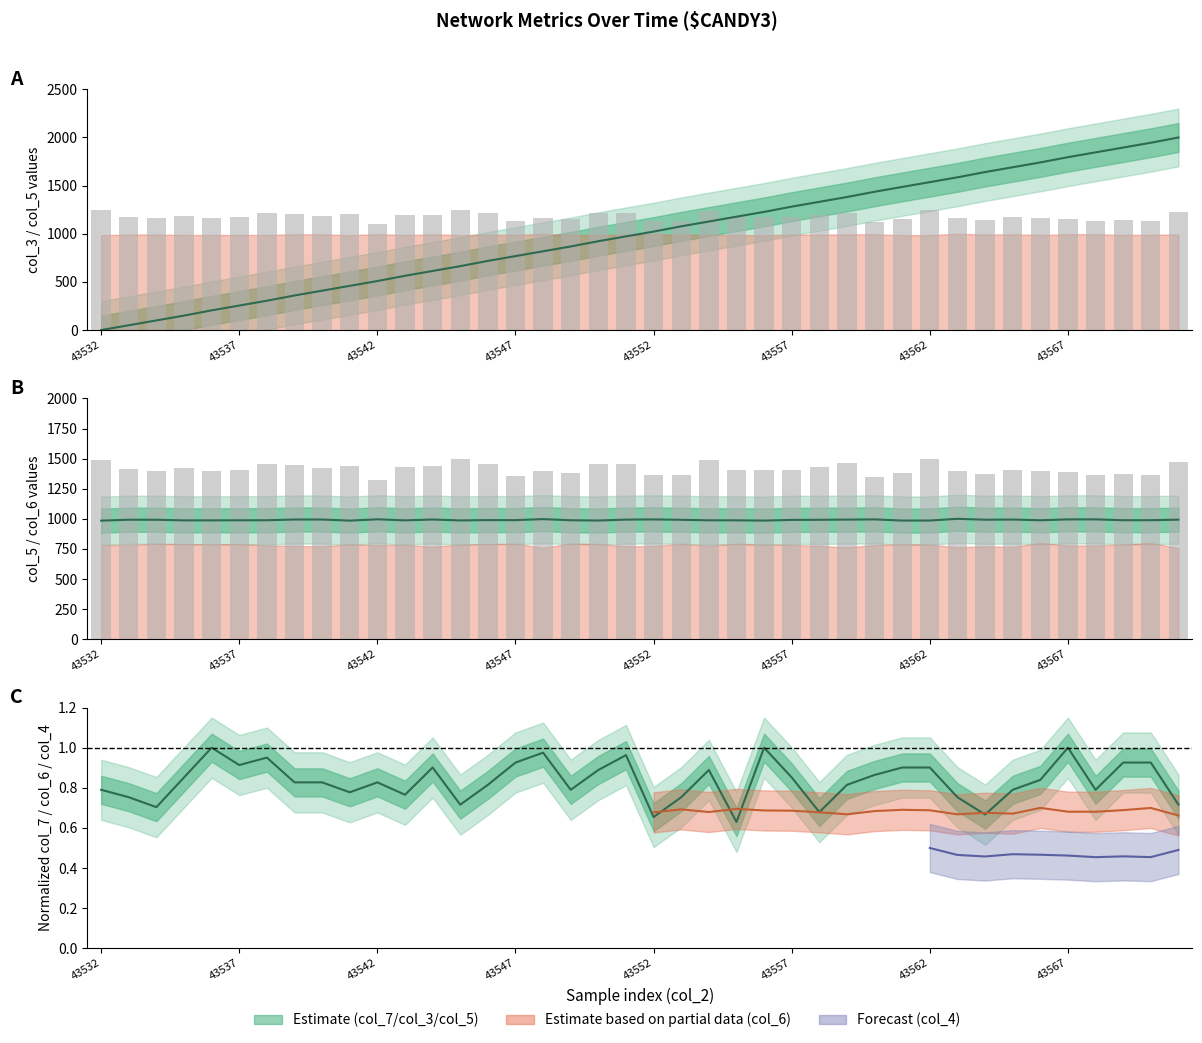

Reading left to right, extract all data points from this chart.

col_3: 0.0	50.0	100.0	150.0	204.5	254.5	304.5	359.1	409.1	459.1	509.1	563.6	613.6	663.6	718.2	768.2	818.2	868.2	922.7	972.7	1022.7	1077.3	1127.3	1177.3	1227.3	1281.8	1331.8	1381.8	1436.4	1486.4	1536.4	1586.4	1640.9	1690.9	1740.9	1795.5	1845.5	1895.5	1945.5	2000.0
col_4: 1243.1	1176.3	1162.4	1184.1	1163.3	1174.6	1215.3	1203.2	1188.5	1201.5	1100.0	1192.8	1198.9	1249.1	1212.7	1133.0	1165.0	1153.8	1215.3	1215.3	1137.3	1135.6	1238.7	1171.1	1172.0	1172.0	1191.1	1217.1	1126.0	1153.8	1250.0	1163.3	1144.2	1172.9	1165.9	1155.5	1135.6	1146.0	1136.4	1225.7
col_5: 984.7	992.4	992.2	987.0	987.4	987.8	988.3	994.3	994.2	985.0	996.0	987.2	994.1	986.6	989.5	989.1	997.4	988.1	985.9	993.4	995.0	991.9	987.6	987.6	985.3	991.0	991.8	993.6	995.2	985.6	985.8	1000.0	992.6	994.1	987.9	995.3	995.4	988.4	988.8	992.9
col_7: 0.8	0.8	0.7	0.9	1.0	0.9	1.0	0.8	0.8	0.8	0.8	0.8	0.9	0.7	0.8	0.9	1.0	0.8	0.9	1.0	0.7	0.8	0.9	0.6	1.0	0.9	0.7	0.8	0.9	0.9	0.9	0.8	0.7	0.8	0.8	1.0	0.8	0.9	0.9	0.7